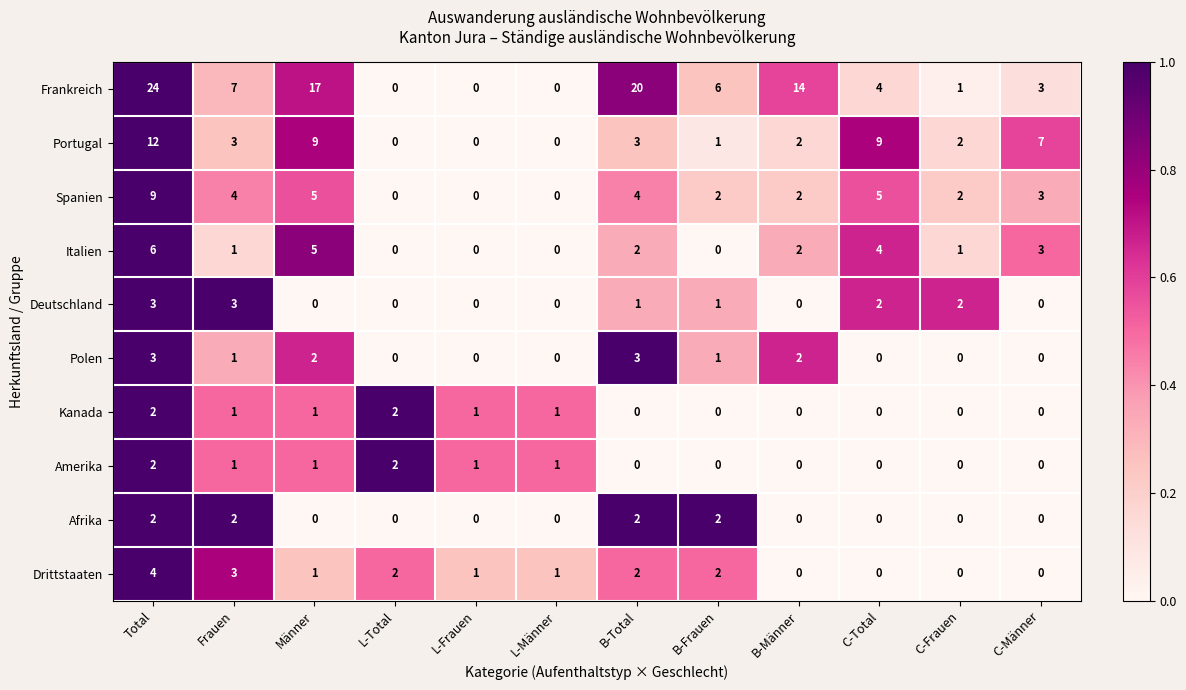

Is it true that Amerika equals 2 at L-Total?

True